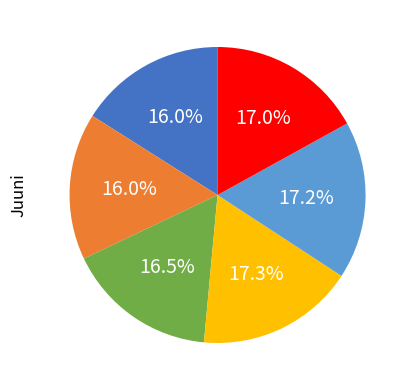

Is there a majority slice in this chart?

No